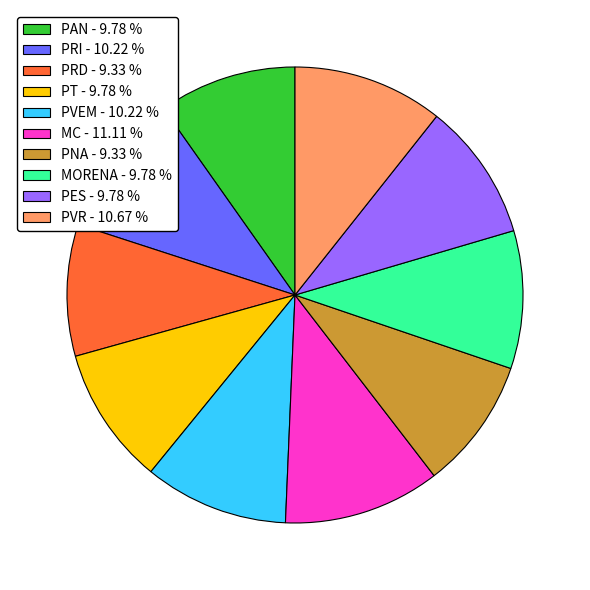

Does PRI - 10.22 % represent more than half of the total?

No